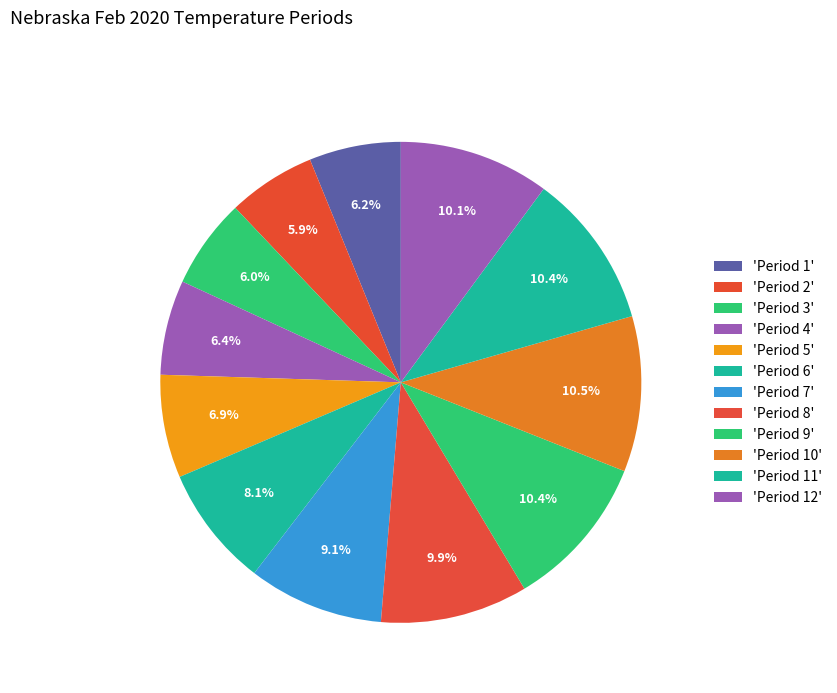

Does any single category account for the majority?

No